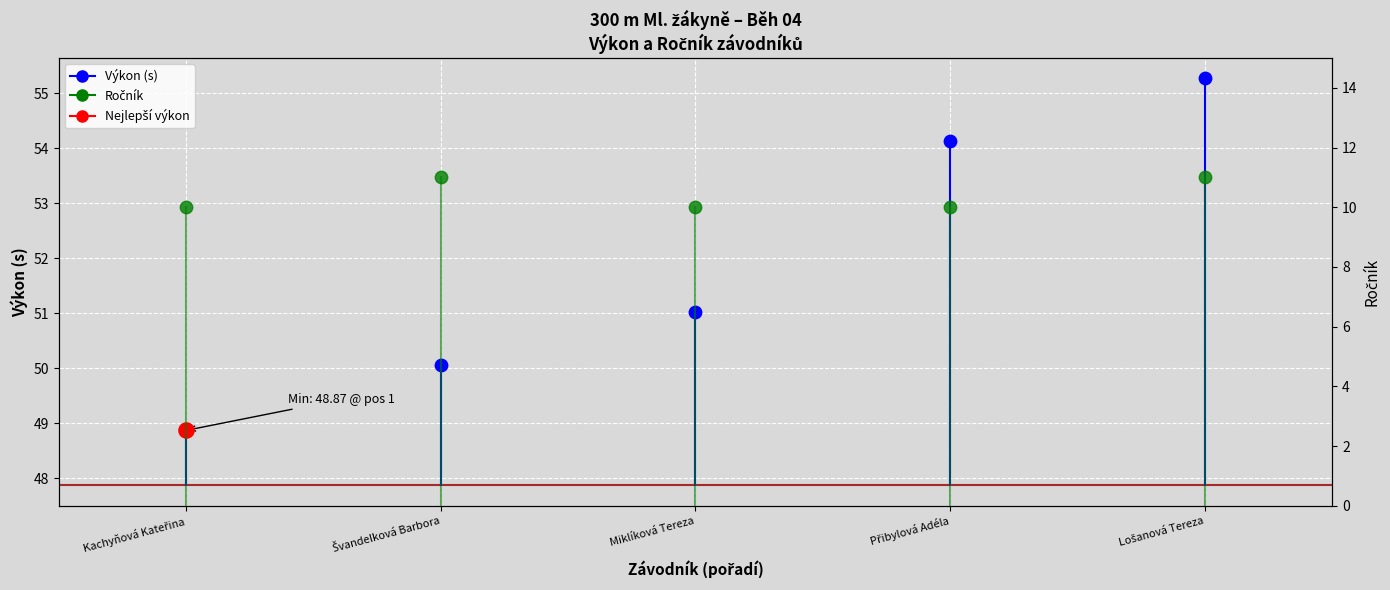

Which series contains the highest Y value?

Výkon (s)